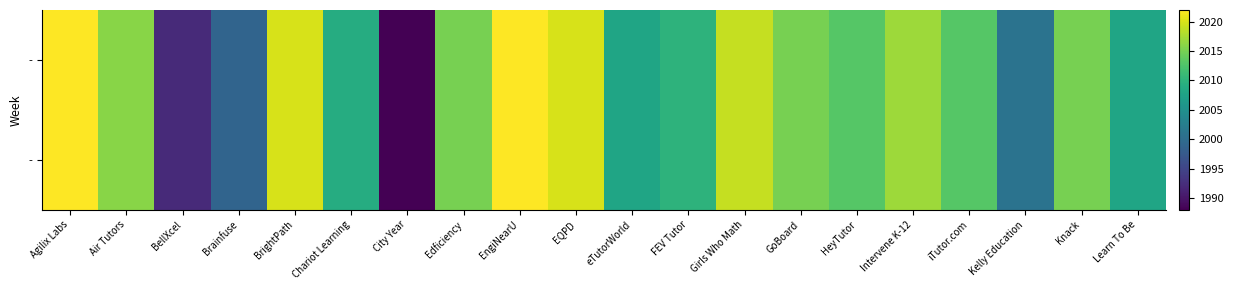

How many distinct data groups are displayed?

2